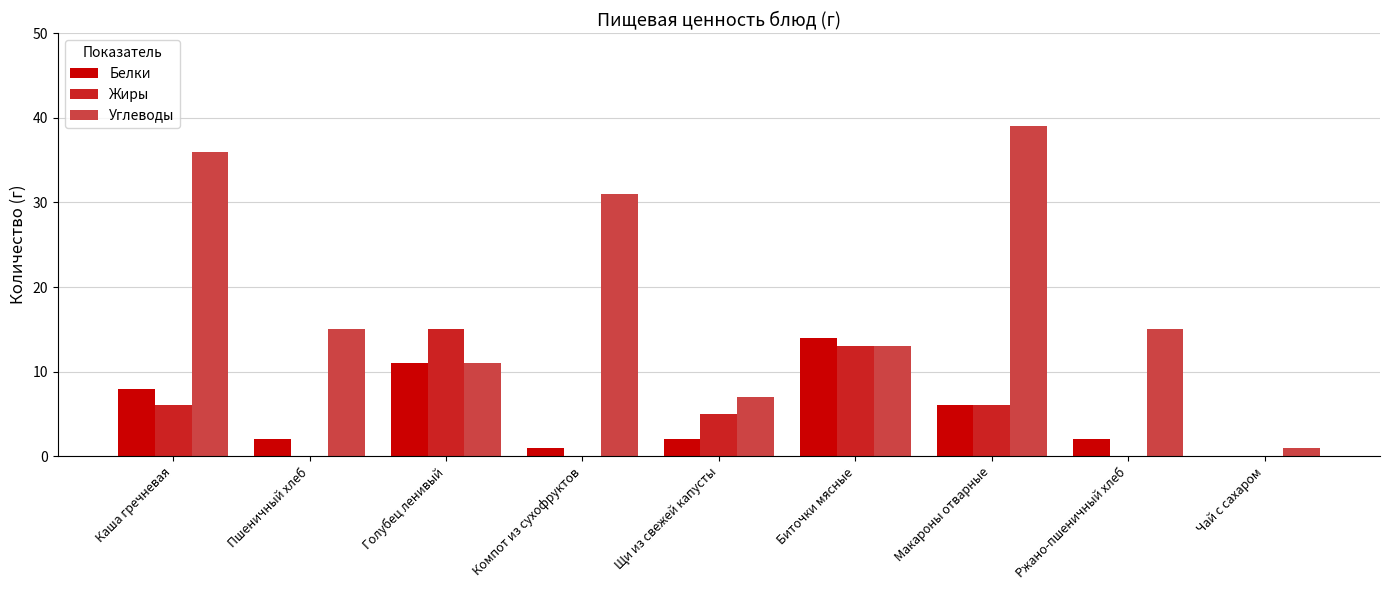

How many data points does each series have?

9